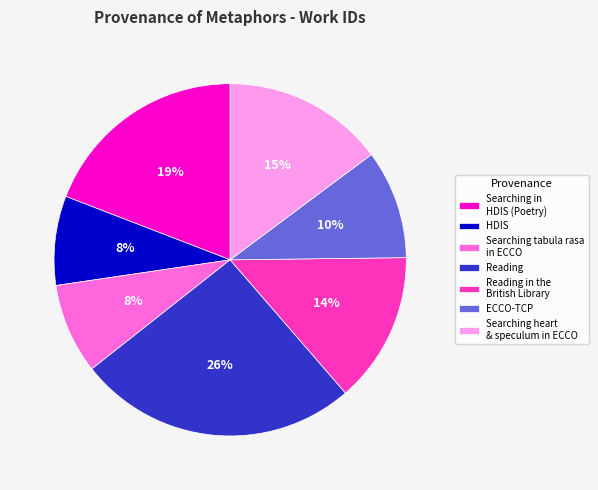

Which has a higher value, Searching in HDIS (Poetry) or Reading in the British Library?

Searching in HDIS (Poetry)